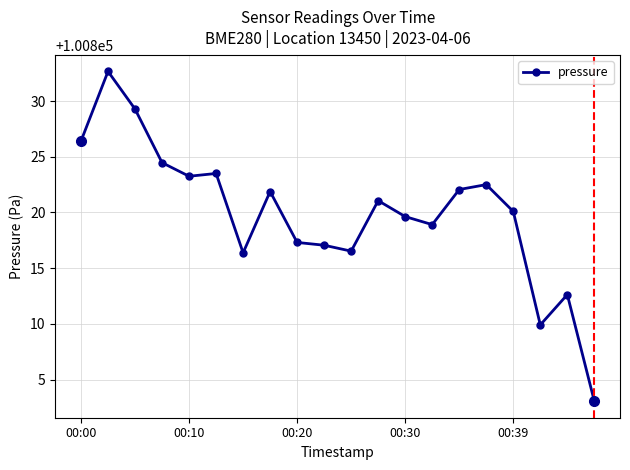

What is the value of the 13th point from the left?

100819.6